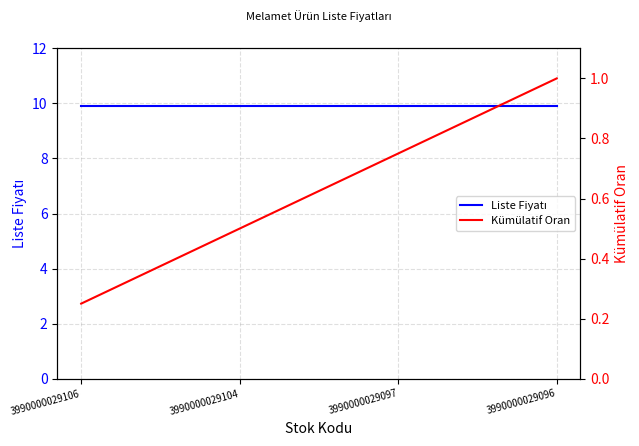

What is the average value of the Kümülatif Oran series?

0.6